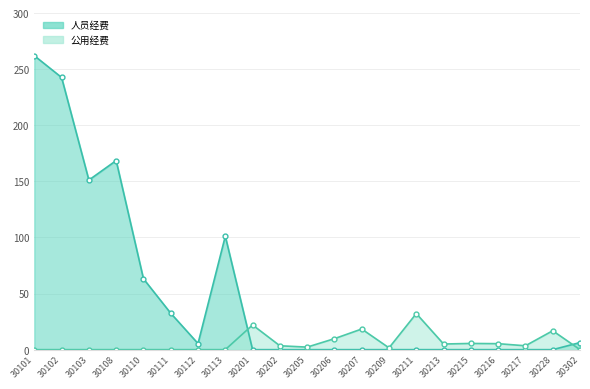

Reading right to left, list all the values displayed in this chart.

人员经费: 30302=6.3	30228=0.0	30217=0.0	30216=0.0	30215=0.0	30213=0.0	30211=0.0	30209=0.0	30207=0.0	30206=0.0	30205=0.0	30202=0.0	30201=0.0	30113=101.1	30112=5.5	30111=32.5	30110=63.2	30108=168.6	30103=151.2	30102=242.6	30101=262.1
公用经费: 30302=0.0	30228=16.9	30217=3.5	30216=5.3	30215=5.5	30213=5.0	30211=32.2	30209=1.6	30207=18.4	30206=9.8	30205=2.3	30202=3.5	30201=22.0	30113=0.0	30112=0.0	30111=0.0	30110=0.0	30108=0.0	30103=0.0	30102=0.0	30101=0.0